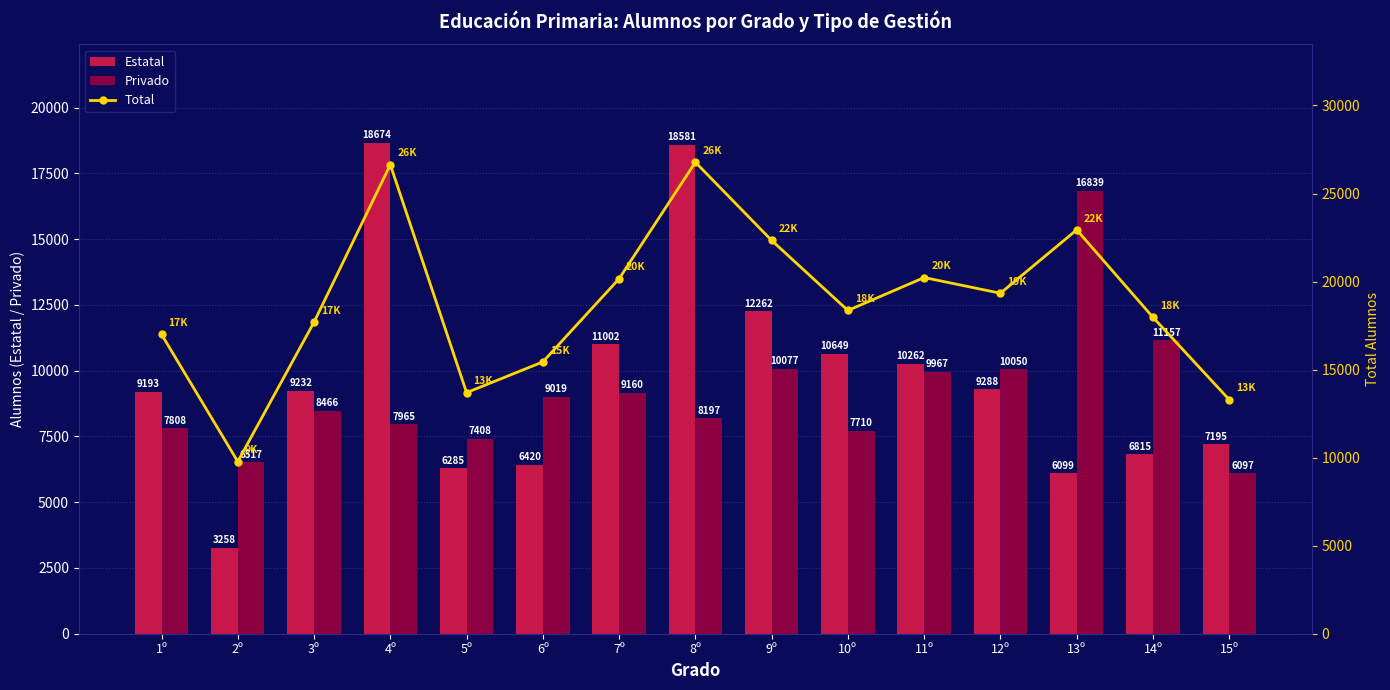

Reading left to right, extract all data points from this chart.

Estatal: 9193	3258	9232	18674	6285	6420	11002	18581	12262	10649	10262	9288	6099	6815	7195
Privado: 7808	6517	8466	7965	7408	9019	9160	8197	10077	7710	9967	10050	16839	11157	6097
Total: 17001	9775	17698	26639	13693	15439	20162	26778	22338	18359	20229	19338	22938	17972	13292